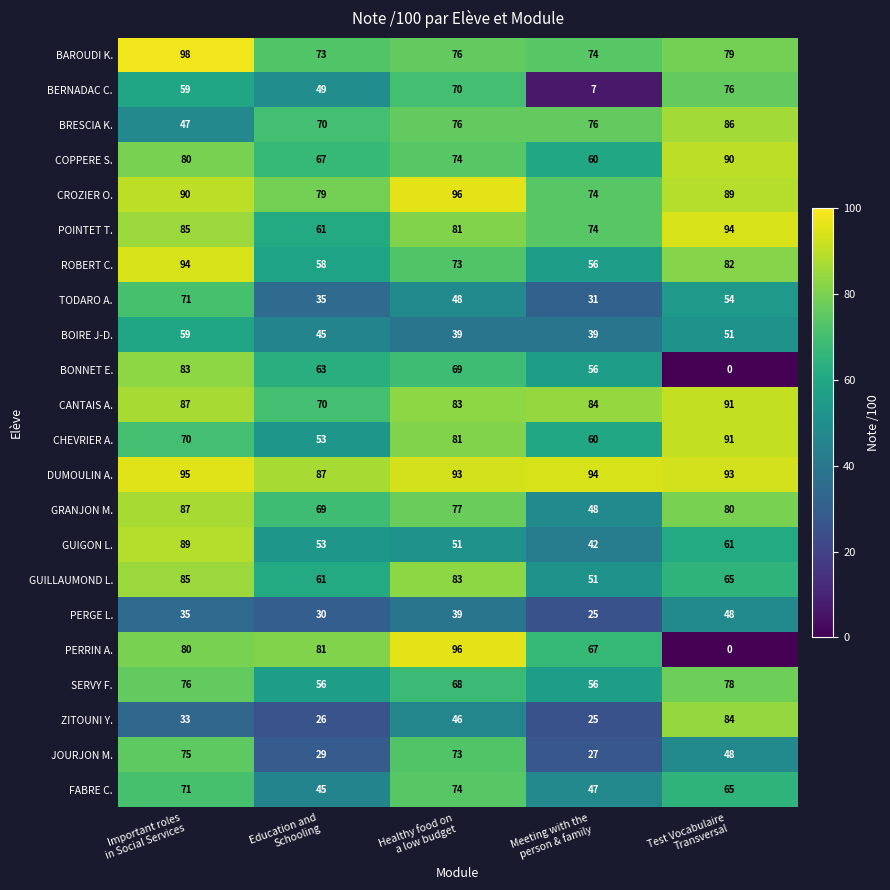

At how many categories does at least one series exceed 11?

5